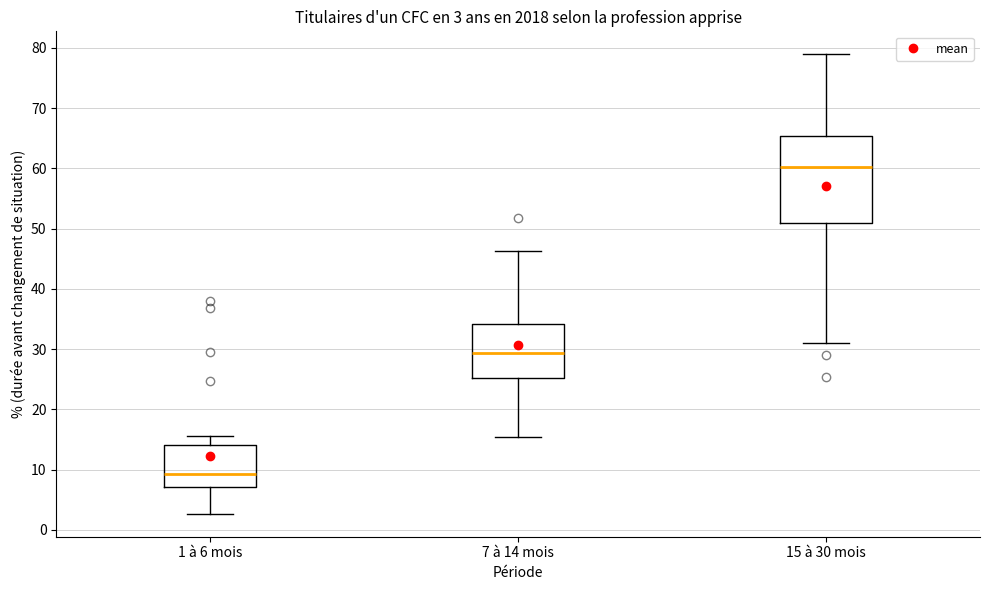

Which box is the tallest, from its lower edge to its upper edge?

15 à 30 mois